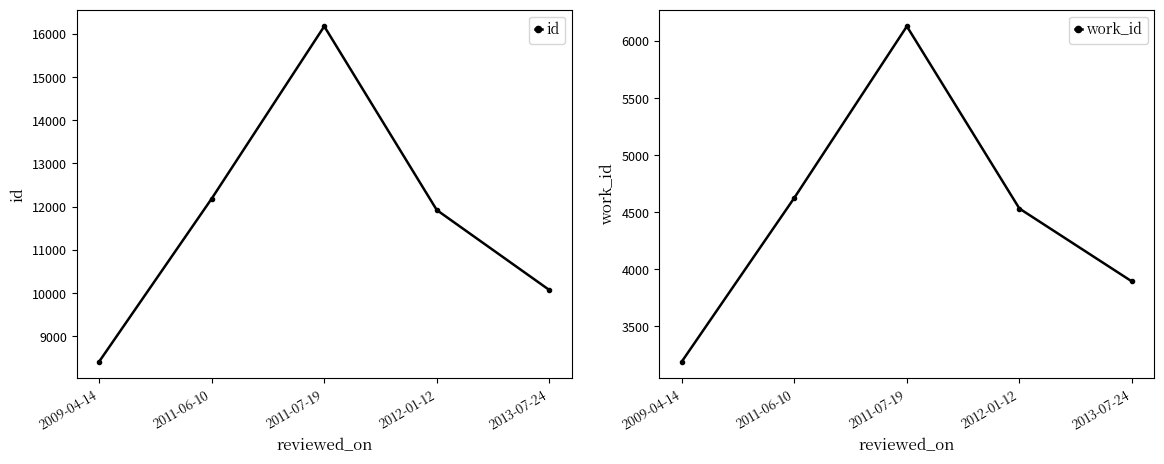

At which label does id first exceed 11922?

2011-06-10